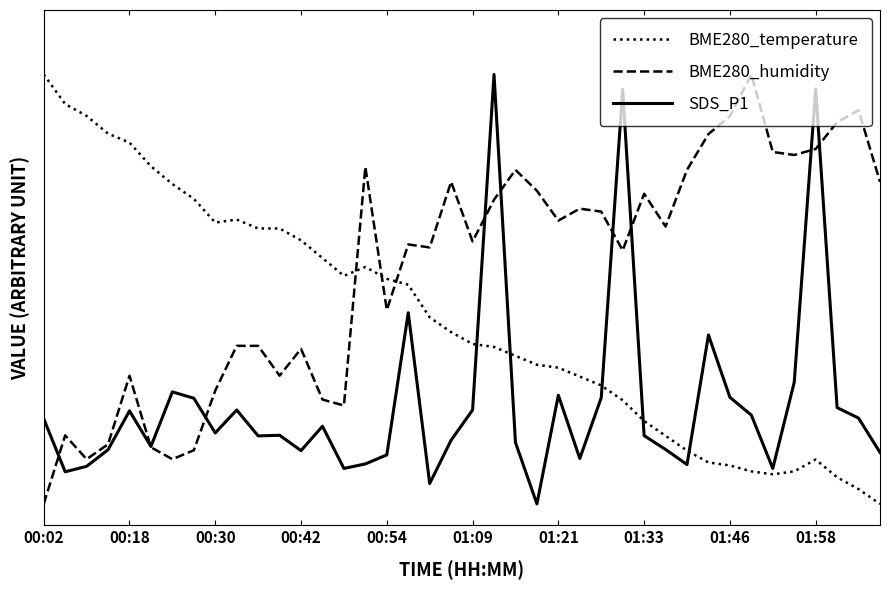

Between which two adjacent categories do BME280_temperature and BME280_humidity first intersect?

14 and 15